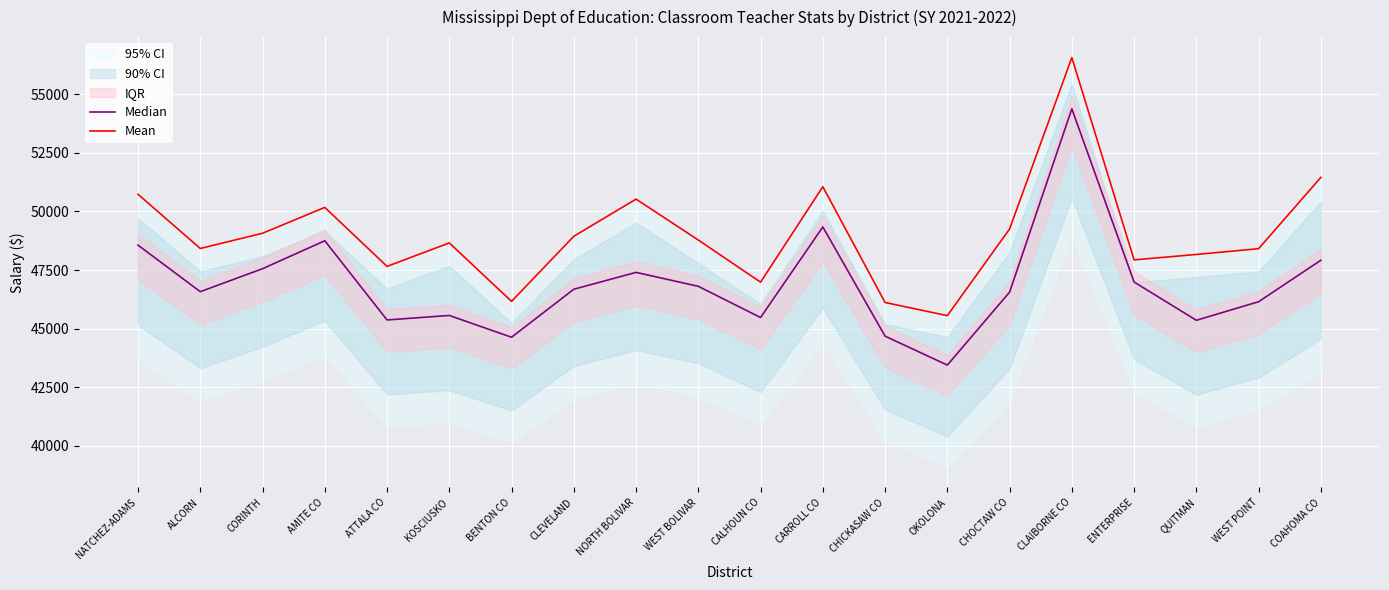

List the series in order of their peak value, highest first.

Mean, Median